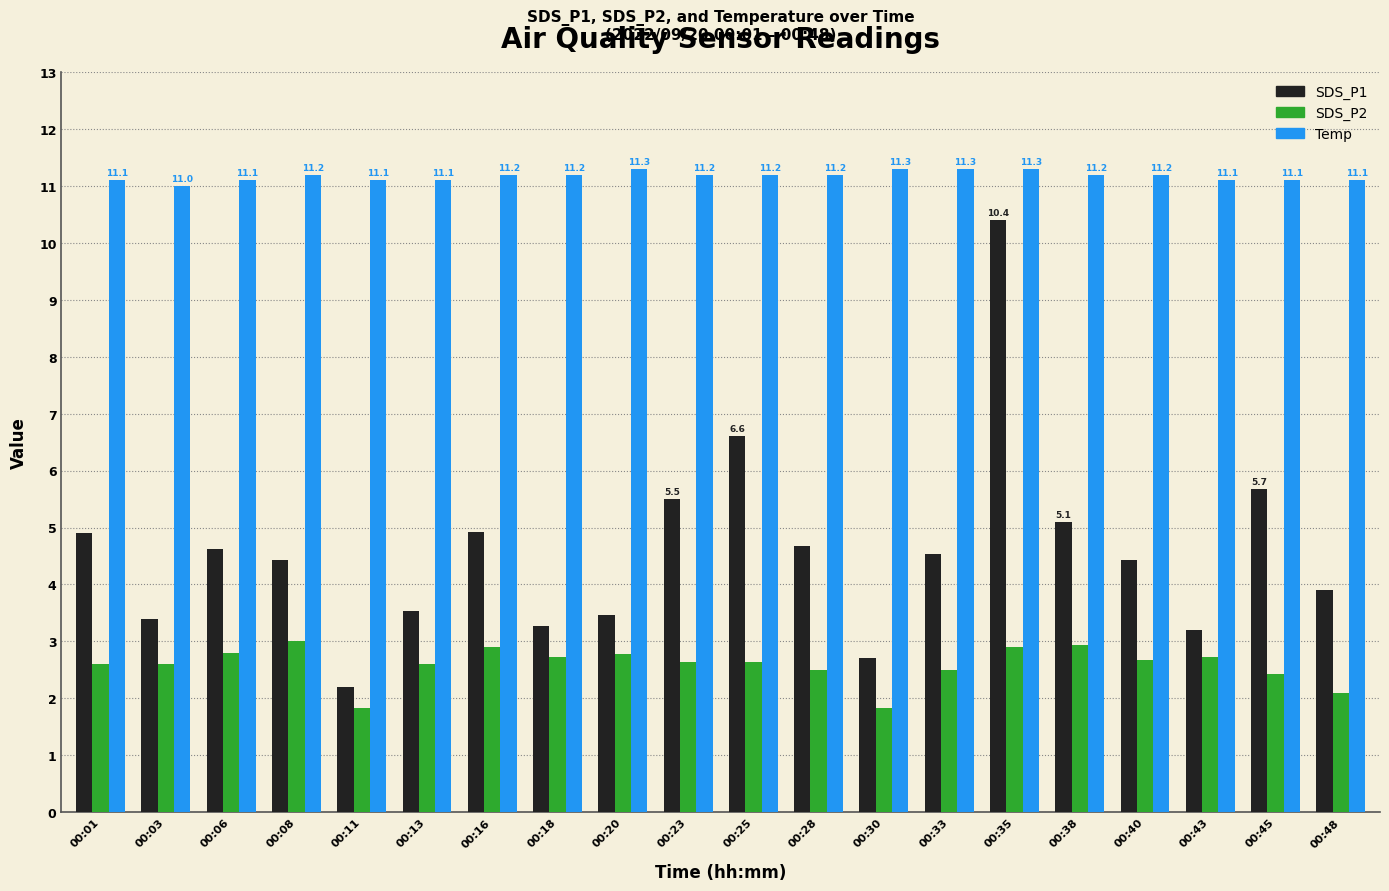

At how many categories does at least one series exceed 9?

20